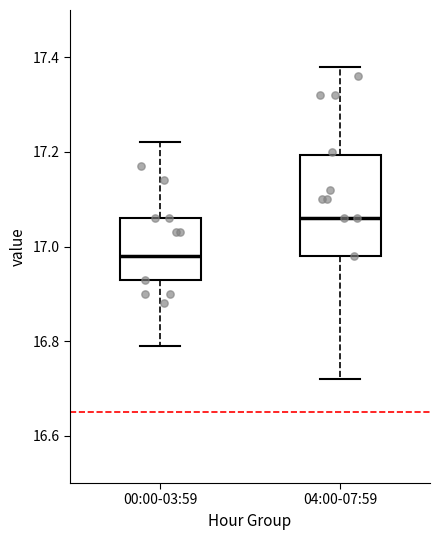

Reading left to right, read every box against the y-axis: the position of its median line, the range the box covers, and the ends of its whiskers. The values are not printed on the chart, so give them approximately, as read against the axis.

00:00-03:59: median 16.98, box 16.94 to 17.06, whiskers 16.80 to 17.22
04:00-07:59: median 17.06, box 16.98 to 17.20, whiskers 16.72 to 17.38